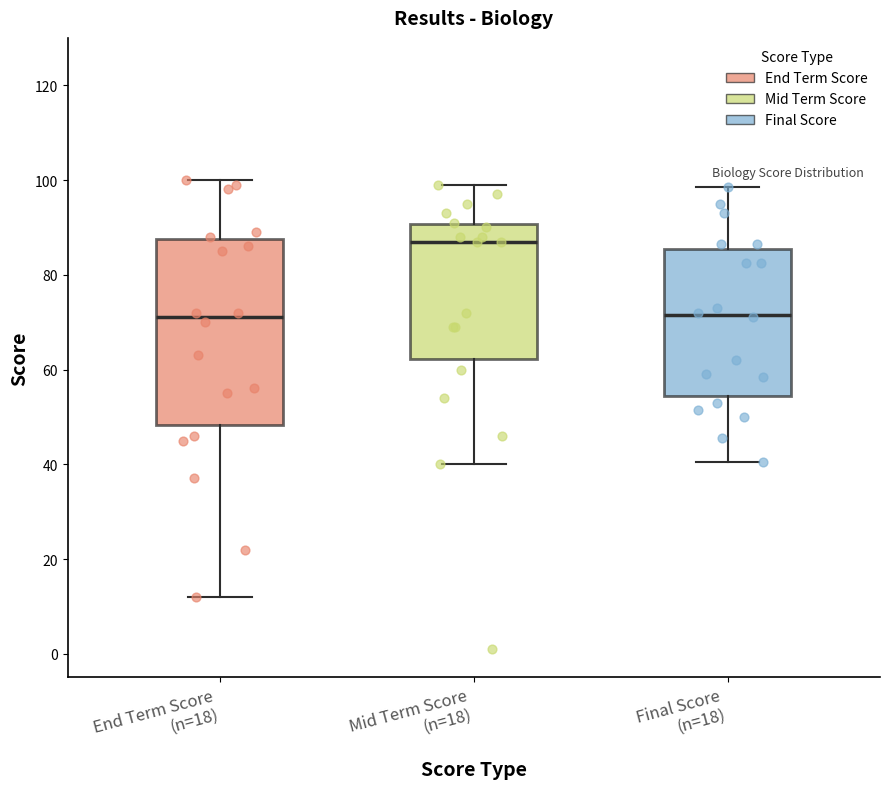

Which box is the tallest, from its lower edge to its upper edge?

End Term Score (n=18)